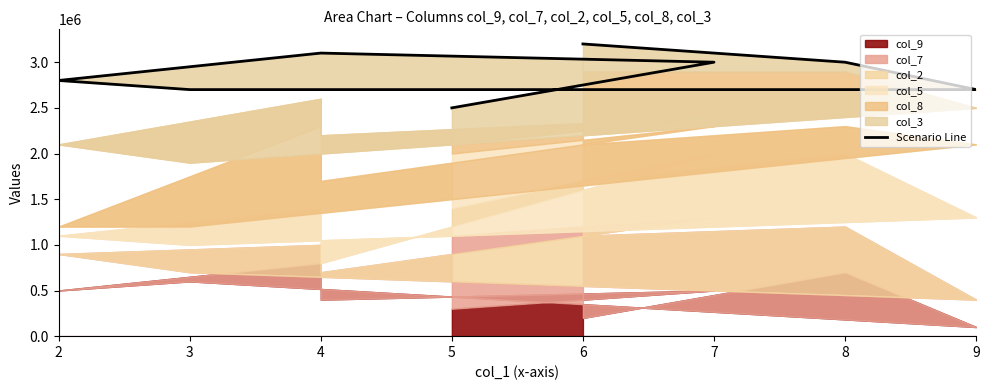

Does the chart have visible grid lines?

No